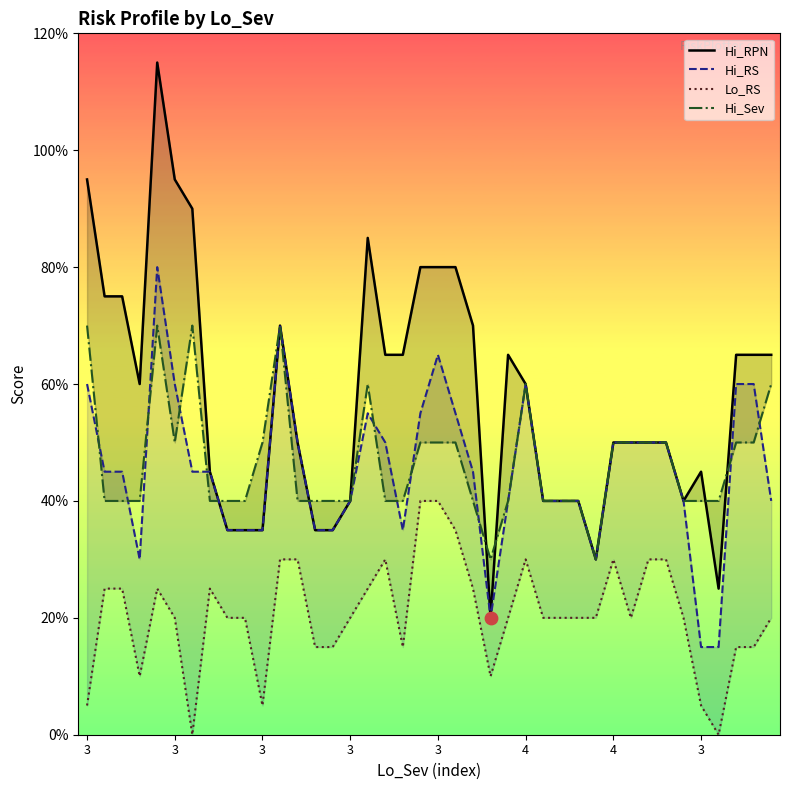

Which series has the largest Y range (max minus min)?

Hi_RPN